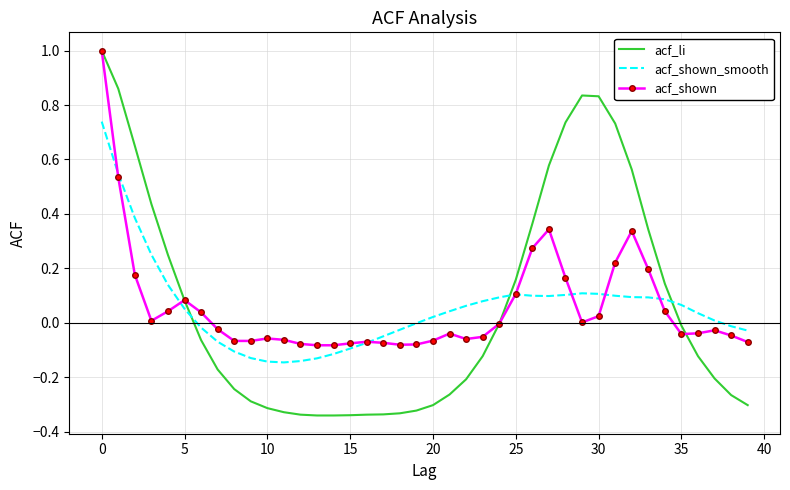

What is the difference between the maximum and minimum values in the acf_li series?

1.3